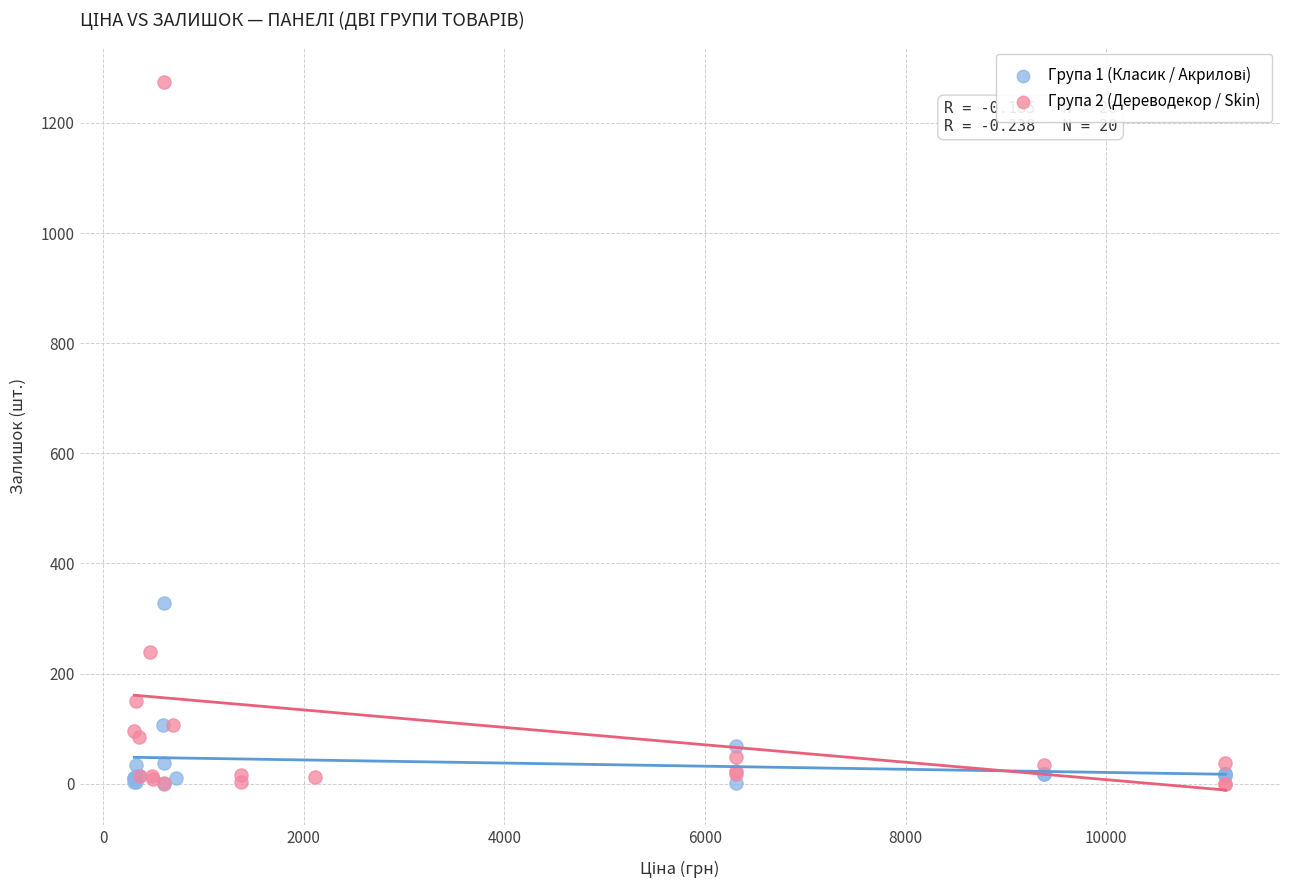

Which series has the widest spread of Y values?

Група 2 (Дереводекор / Skin)